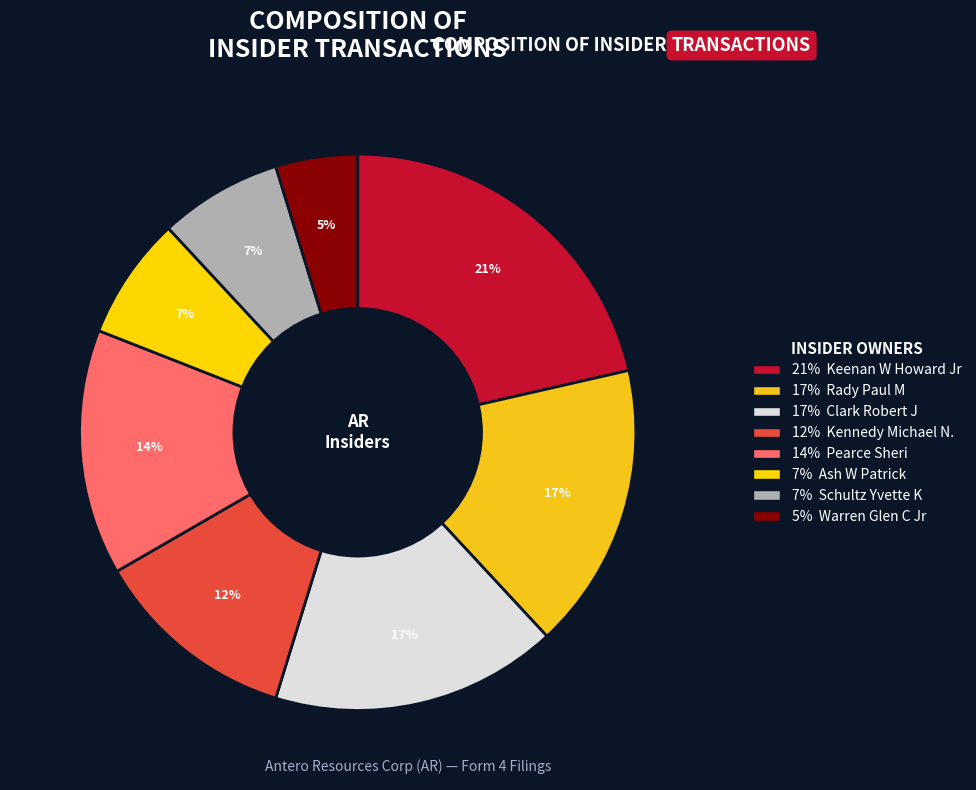

Count the number of slices in the pie.

8